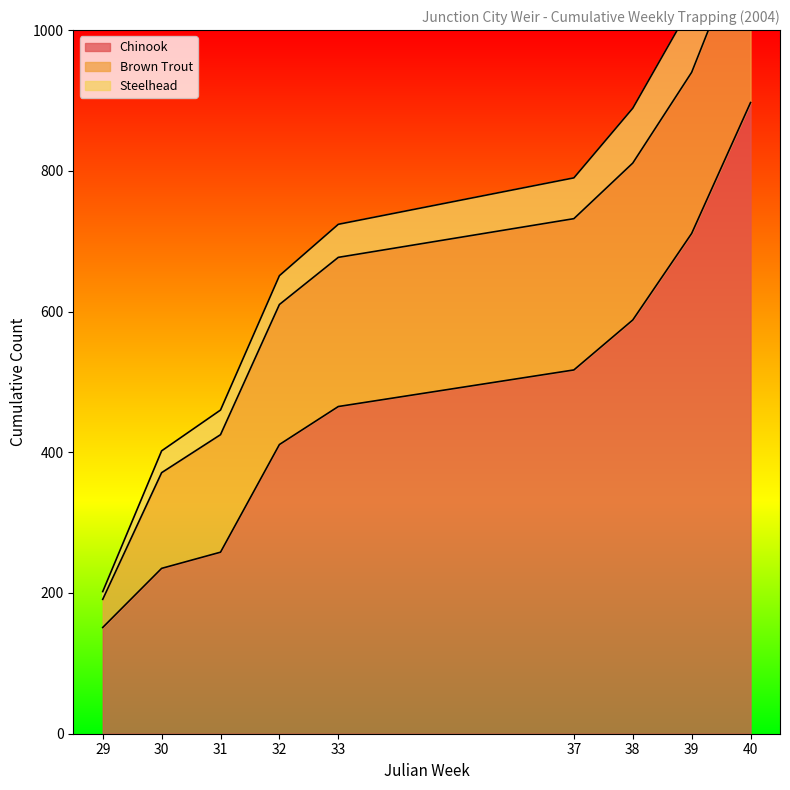

Is the value of Chinook at 40 greater than the value of Brown Trout at 33?

Yes